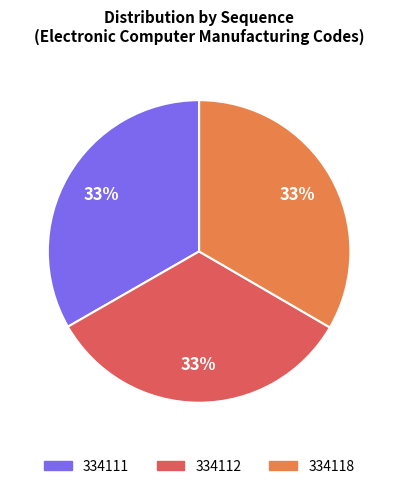

To the nearest percent, what portion does 334118 represent?

33%